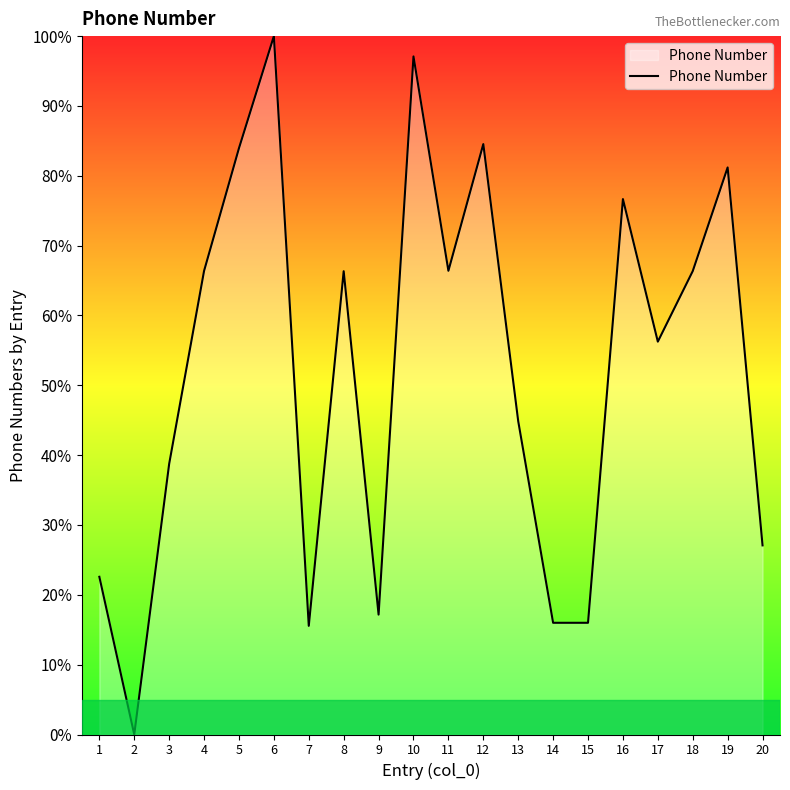

The chart shows a value of 16.0 at 15. True or false?

True